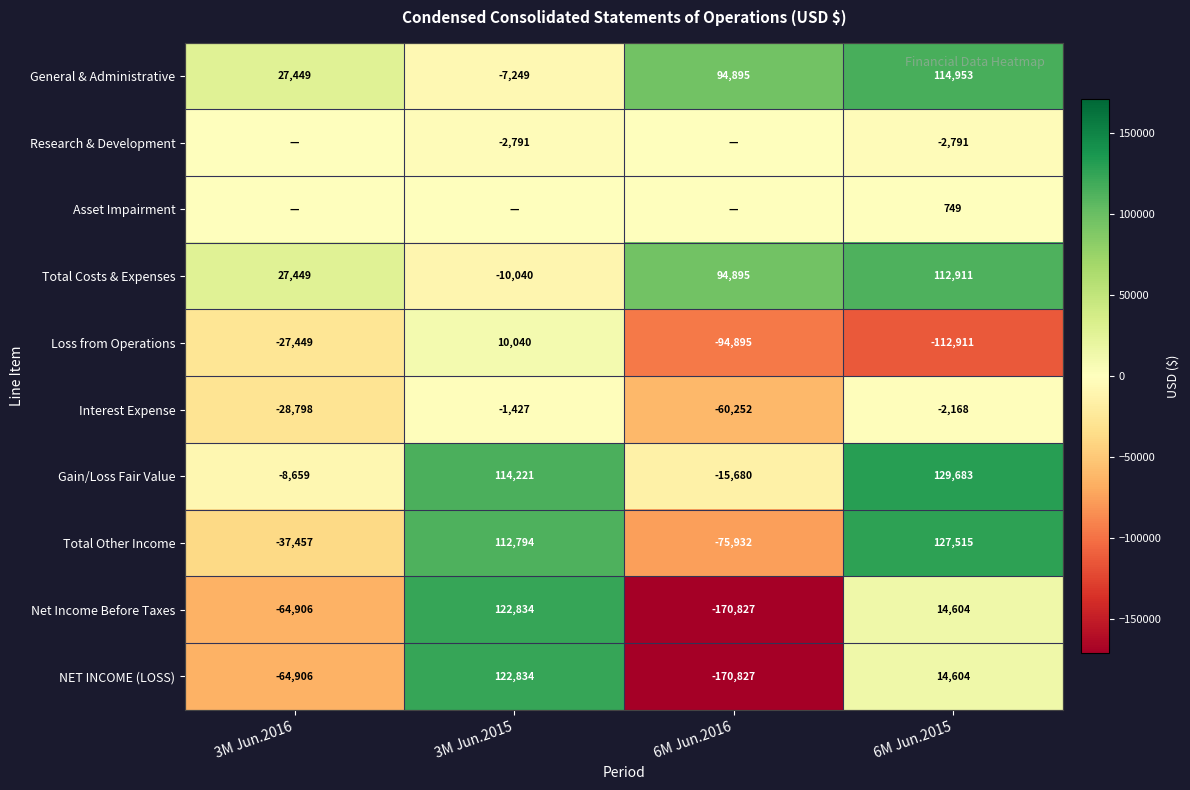

The Research & Development series shows -3826 at 6M Jun.2015. True or false?

False